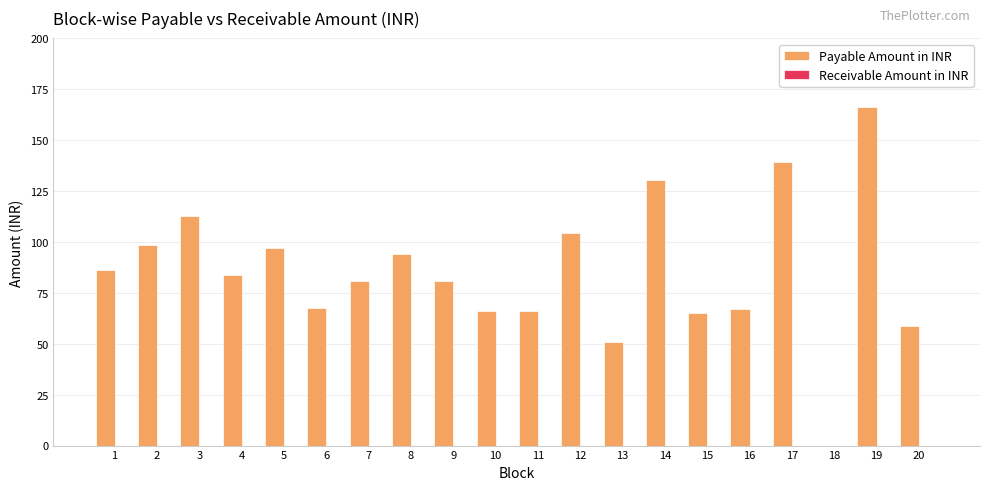

What is the change in value from 6 to 18?

-67.4